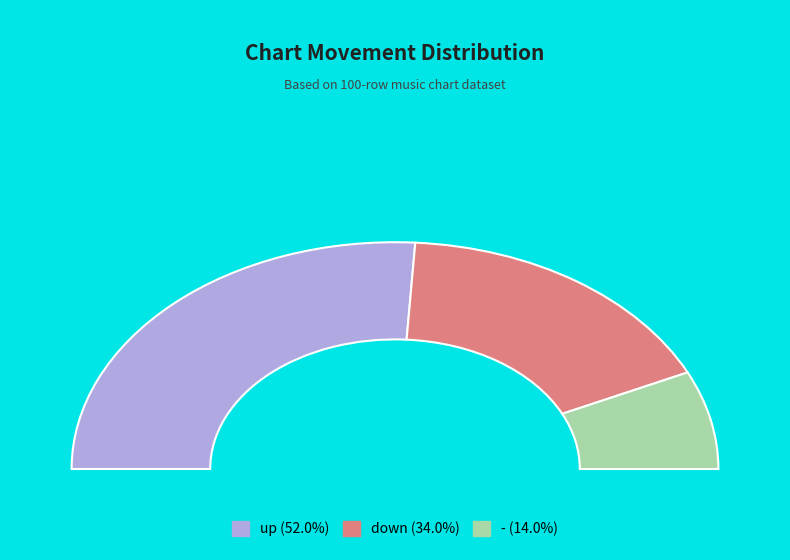

To the nearest percent, what is the average slice percentage?

33%